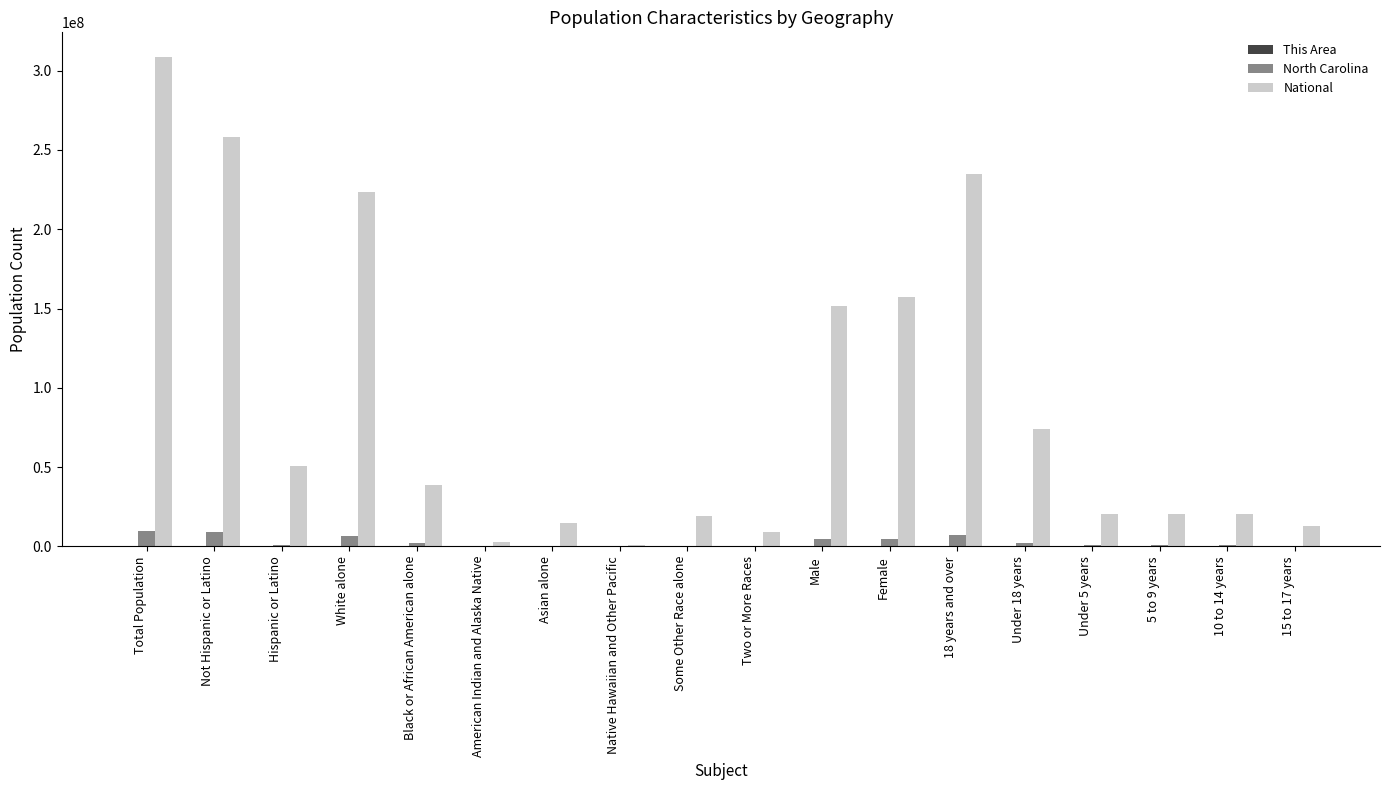

Count the number of data series in this chart.

3